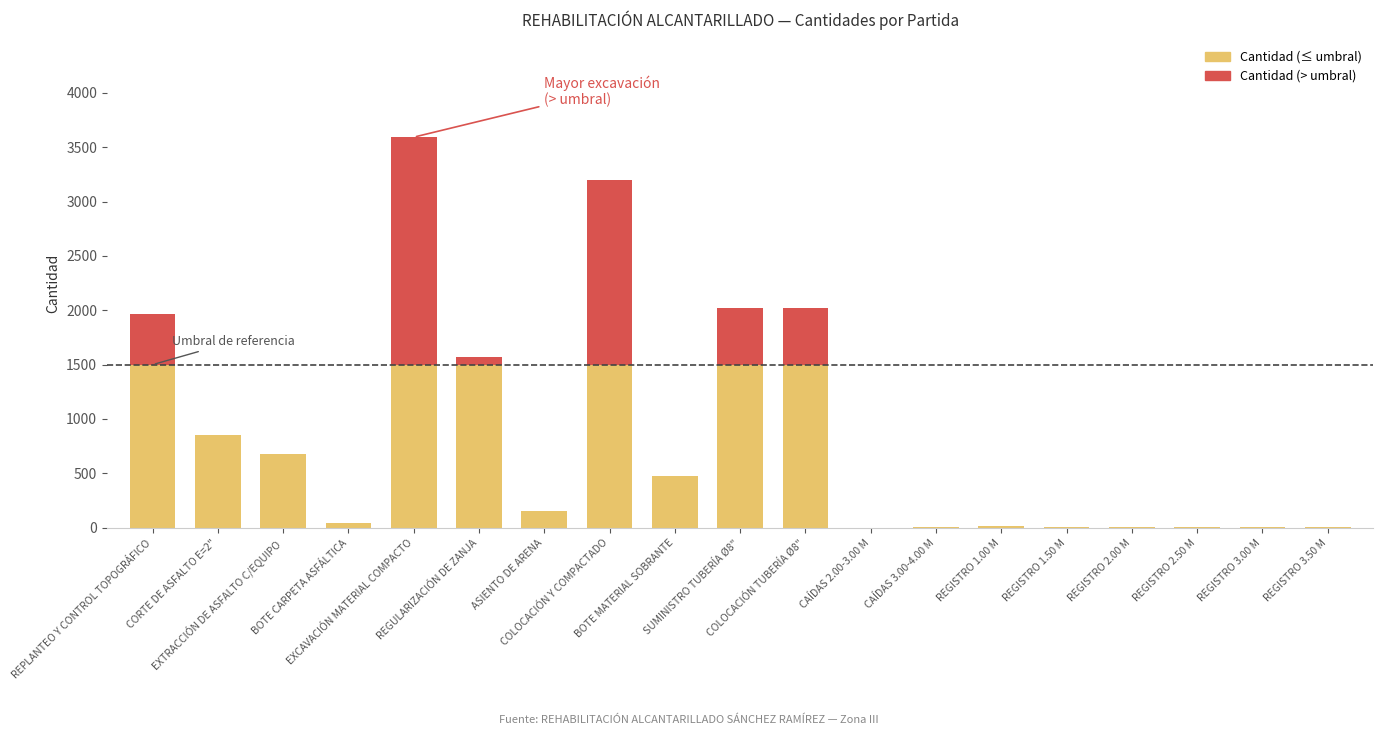

What is the change in value from COLOCACIÓN Y COMPACTADO to REGISTRO 1.00 M?

-3175.2